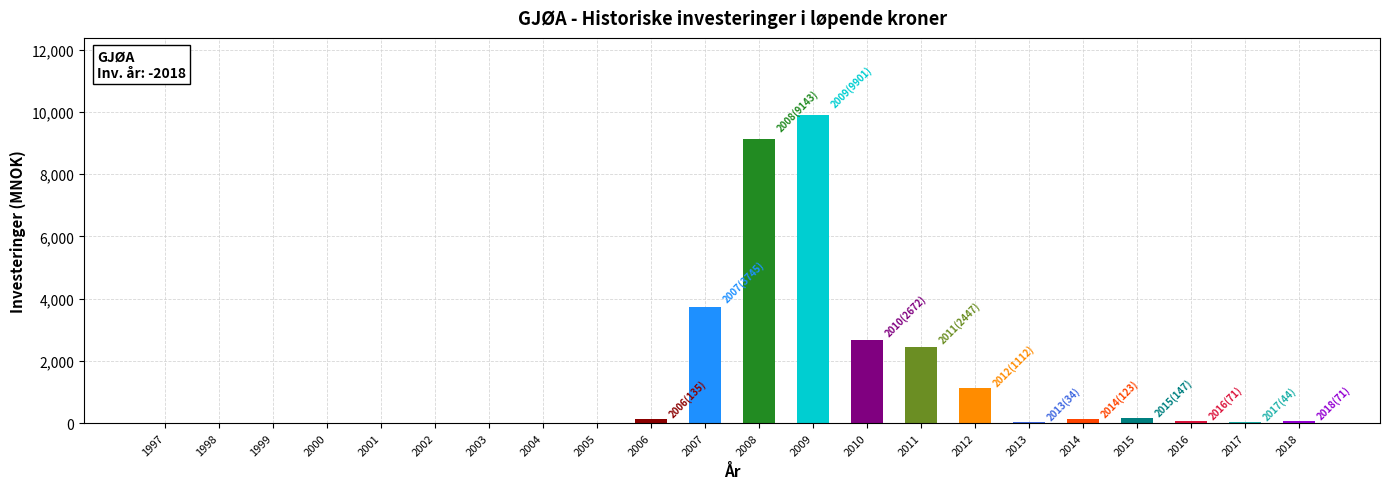

The chart shows a value of 122 at 2016. True or false?

False